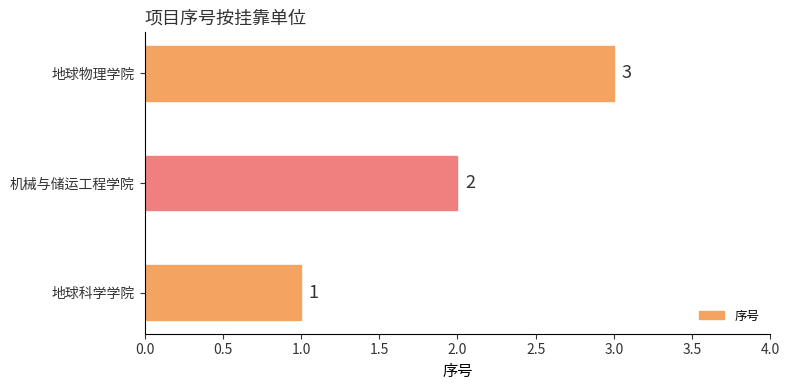

List the labels in order of value, largest first.

地球物理学院, 机械与储运工程学院, 地球科学学院